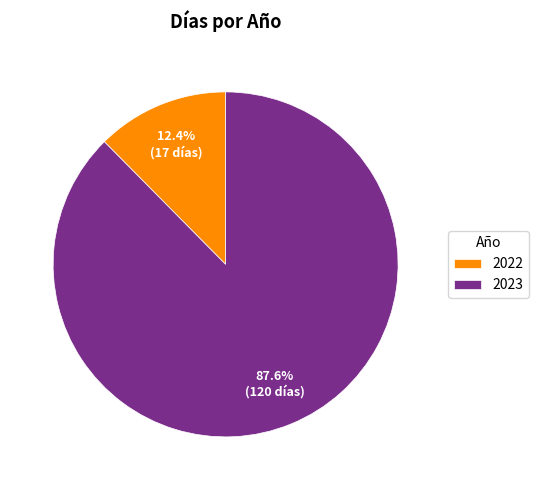

Which slice is the smallest?

2022